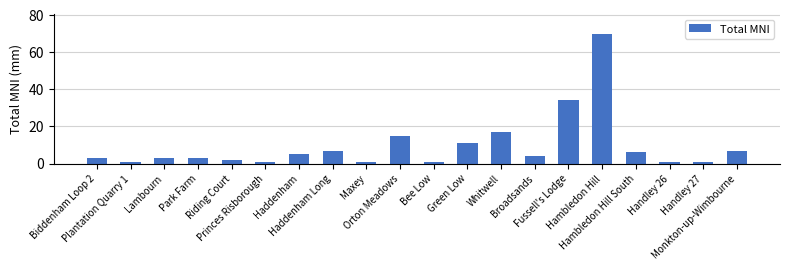

At which label is the value closest to 35?

Fussell's Lodge